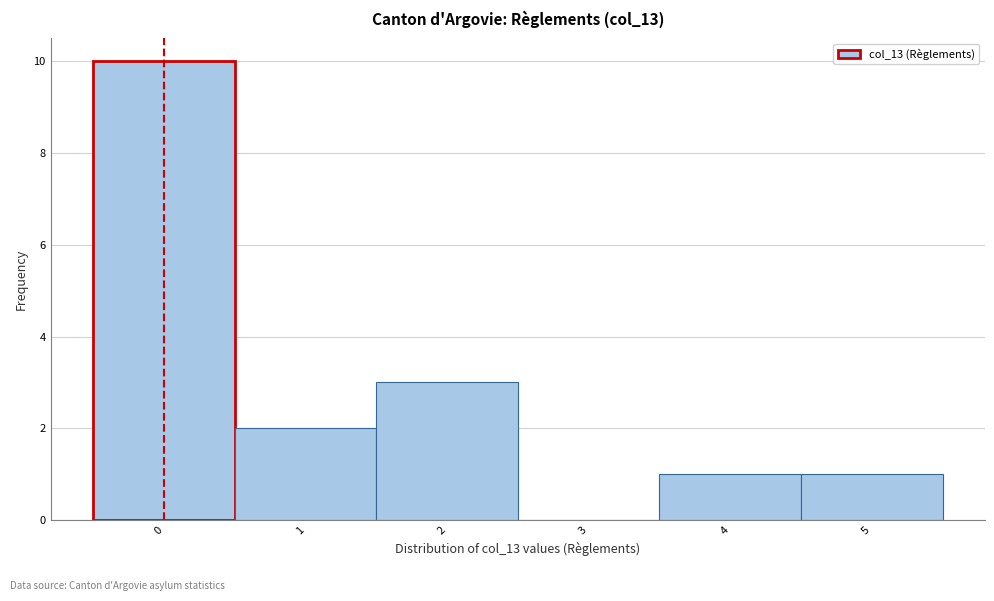

Which range on the x-axis has the tallest bar?

-0.5 to 0.5